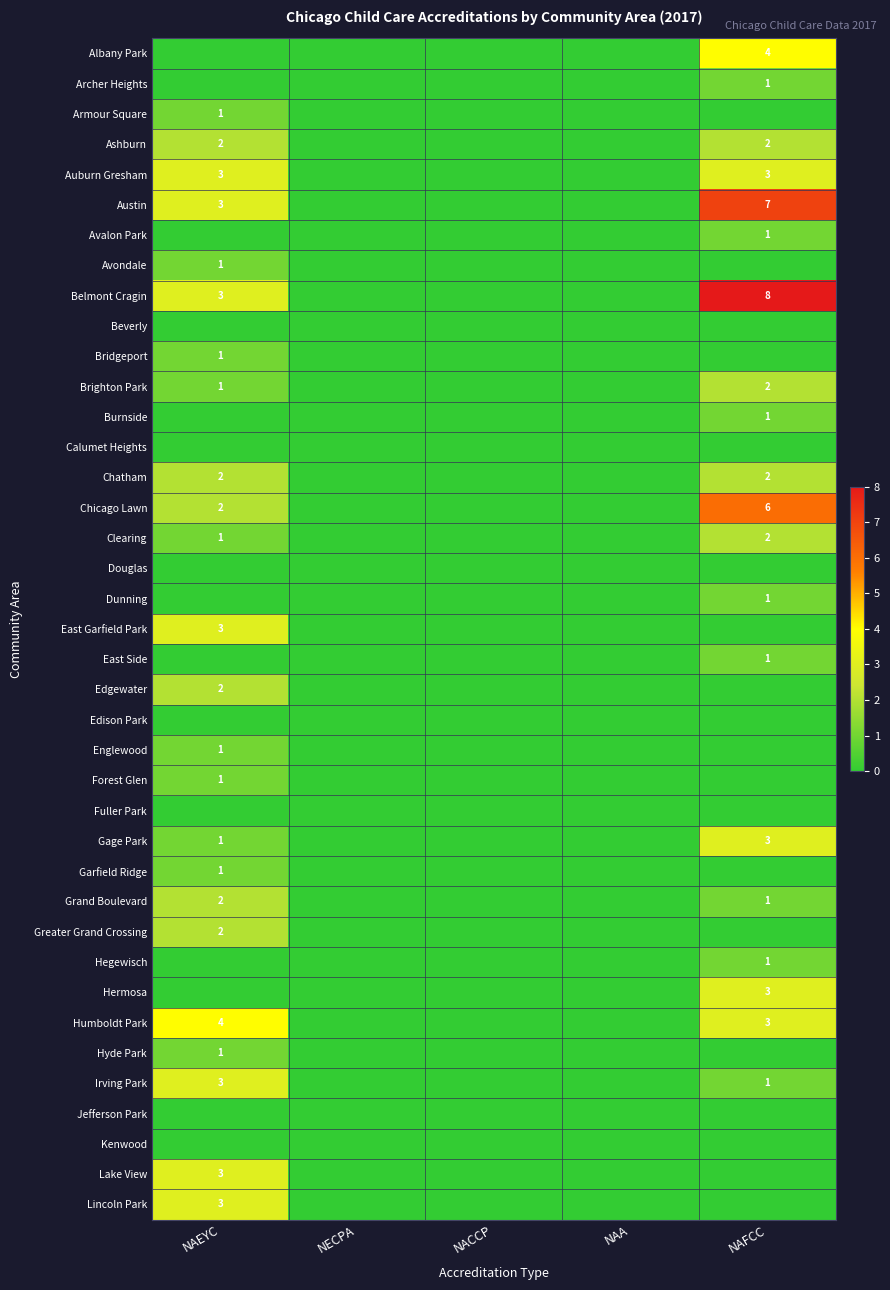

Count the number of data series in this chart.

39